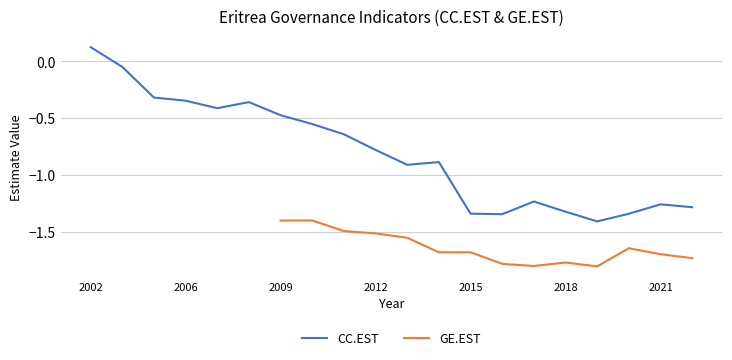

Is it true that GE.EST equals -3.0 at 16?

False